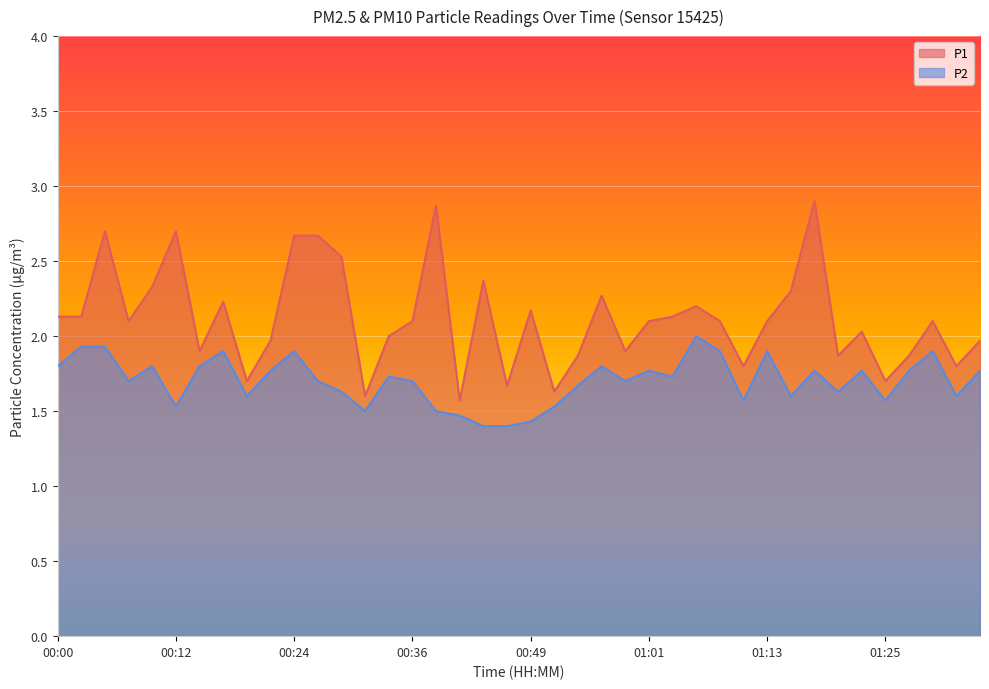

What are all the series names shown in the legend?

P1, P2